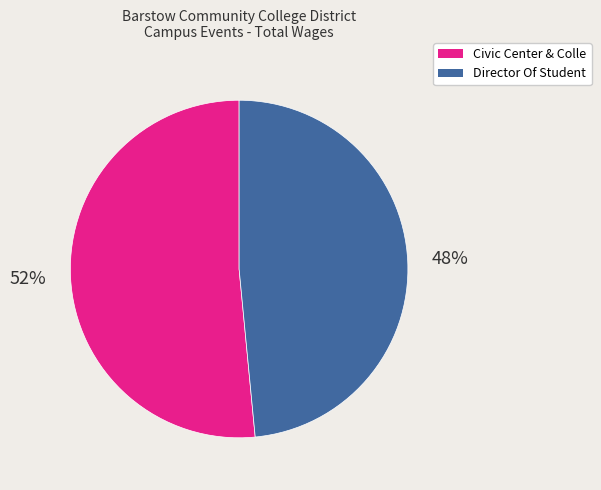

The Civic Center & Colle slice represents 52% of the pie. True or false?

True